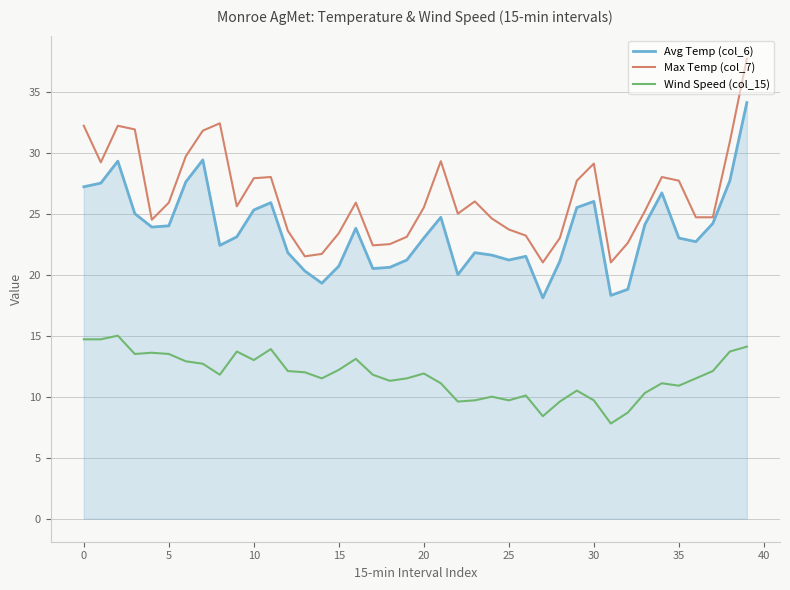

Does the chart have visible grid lines?

Yes